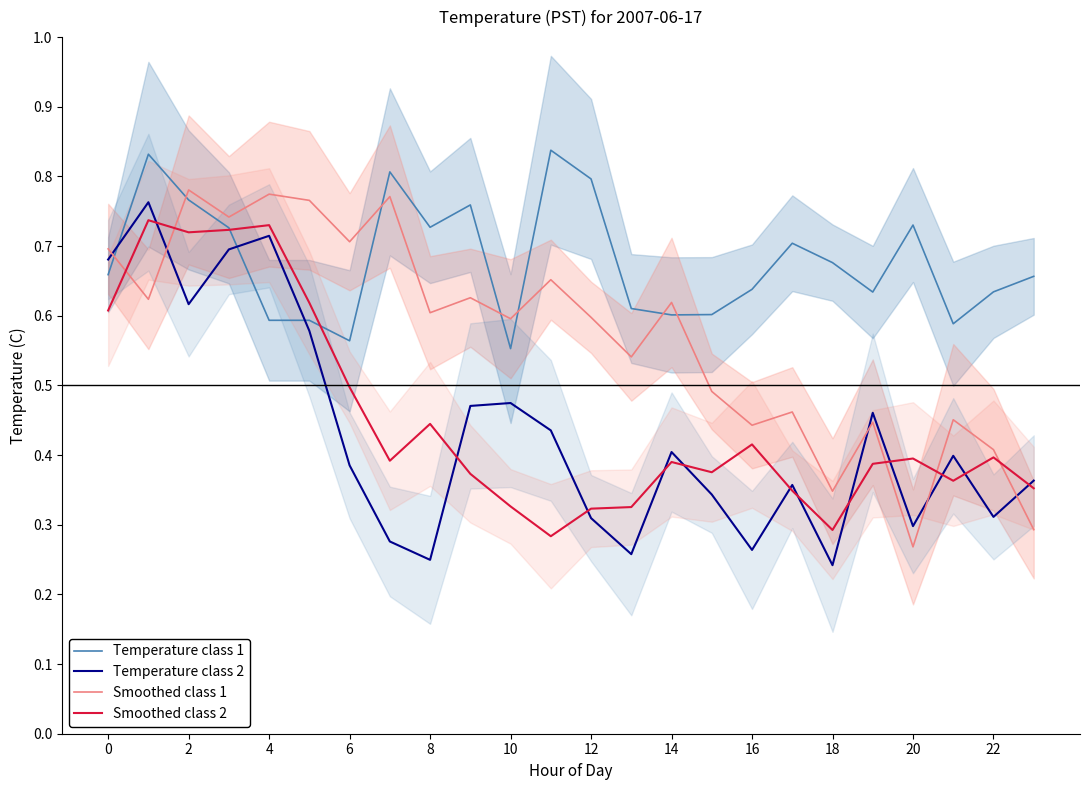

The Smoothed class 2 series shows 0.2 at 20. True or false?

False